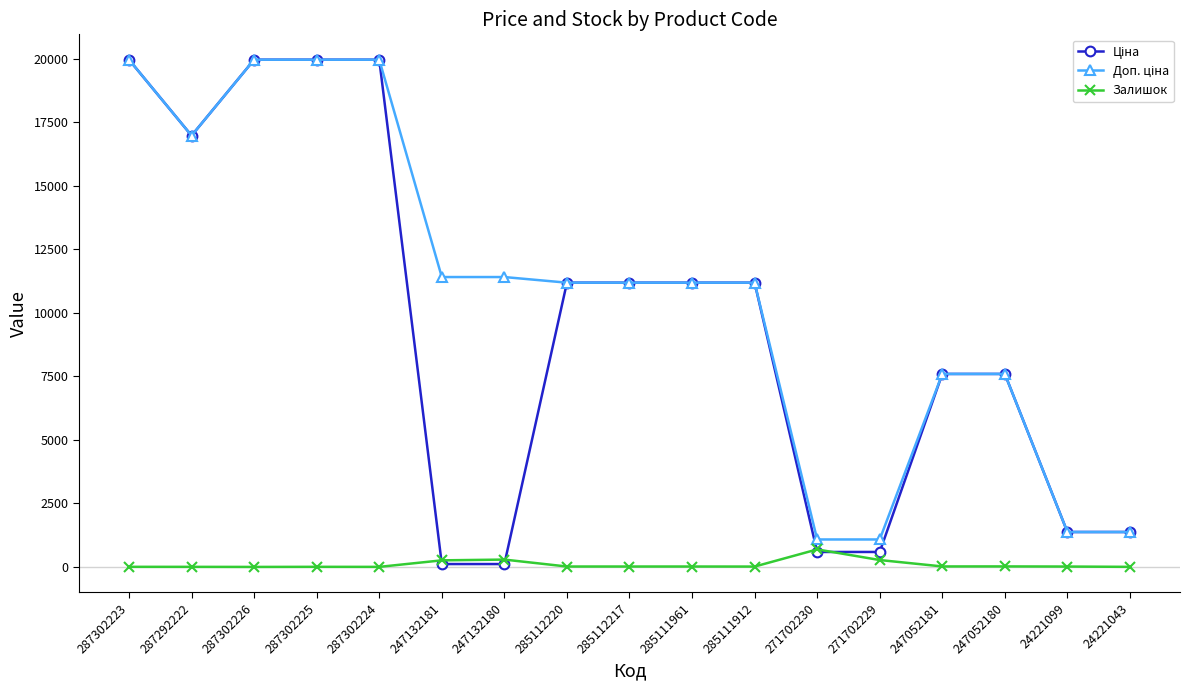

True or false: Залишок has a value of 3.0 at 287302224.

True